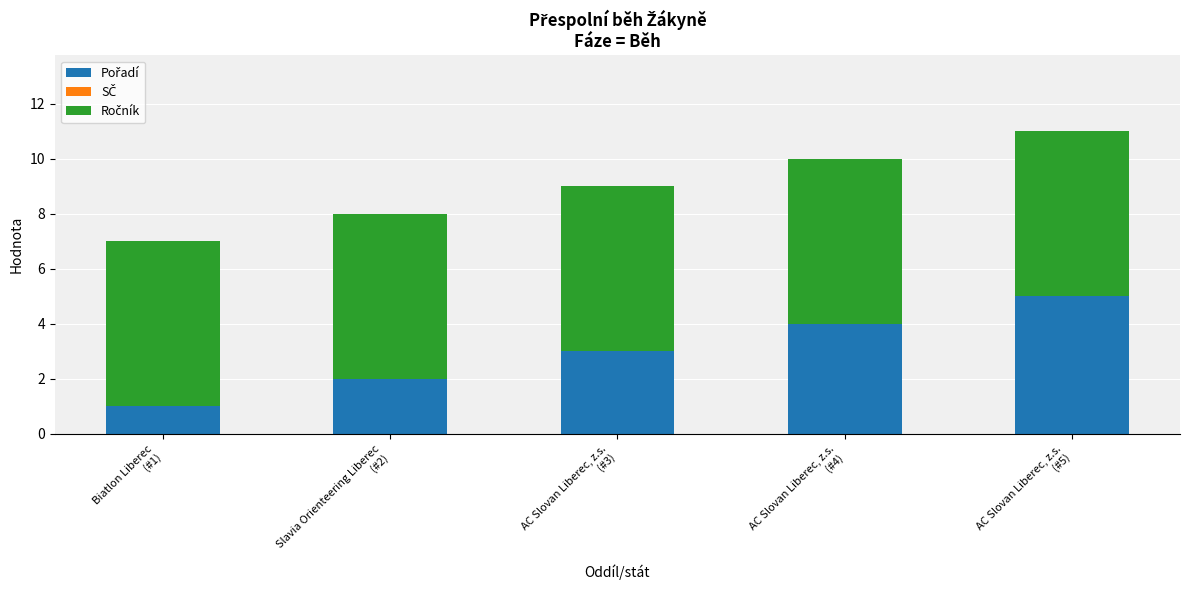

Count the number of data series in this chart.

2